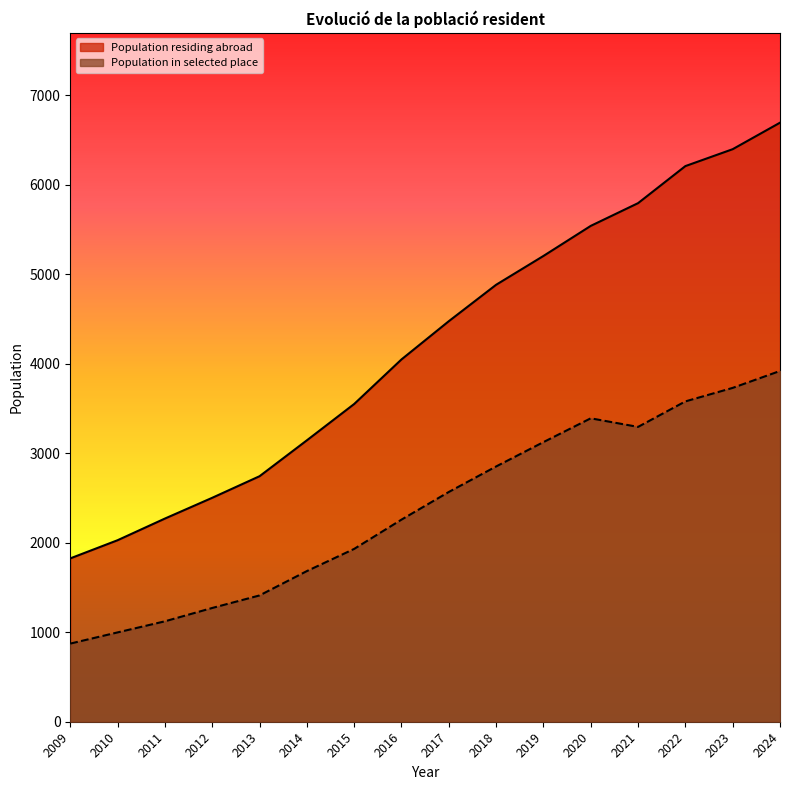

At which category is the sum across all series the highest?

2024